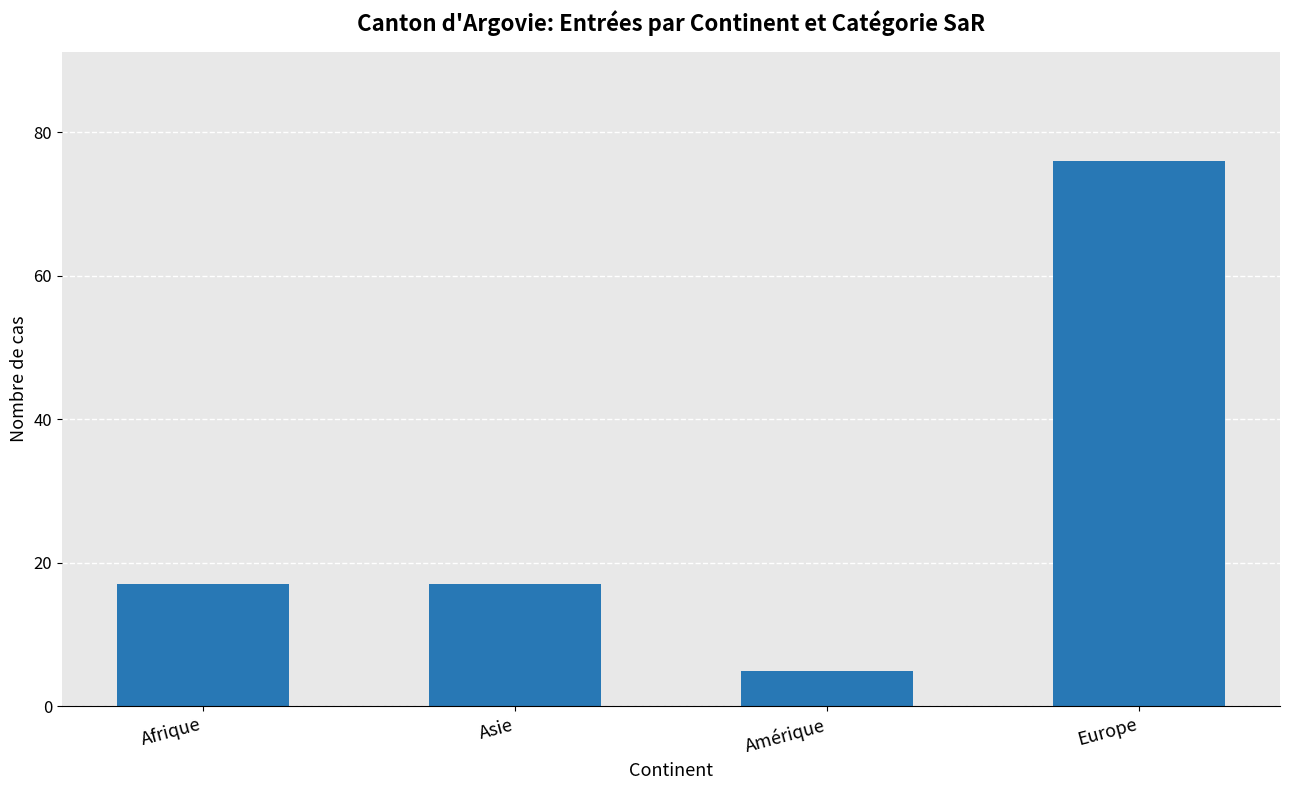

Reading left to right, extract all data points from this chart.

17	17	5	76